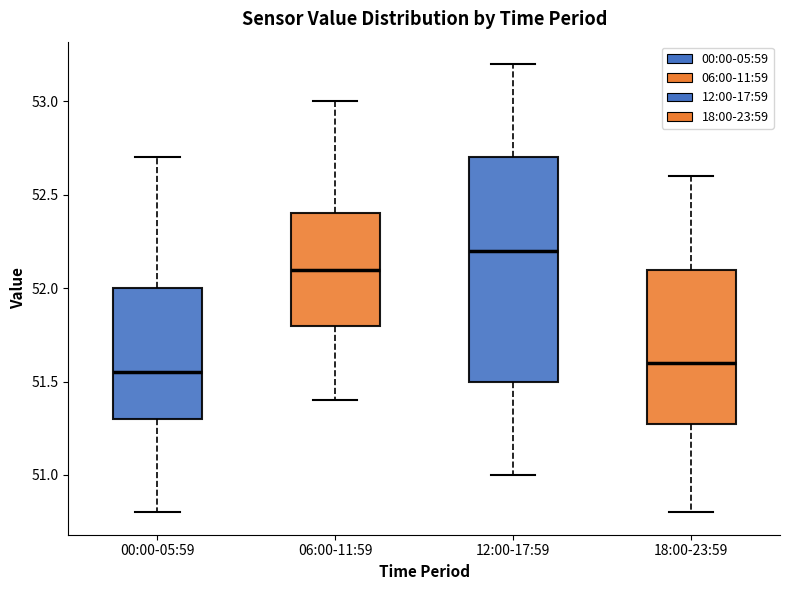

Which box is the tallest, from its lower edge to its upper edge?

12:00-17:59